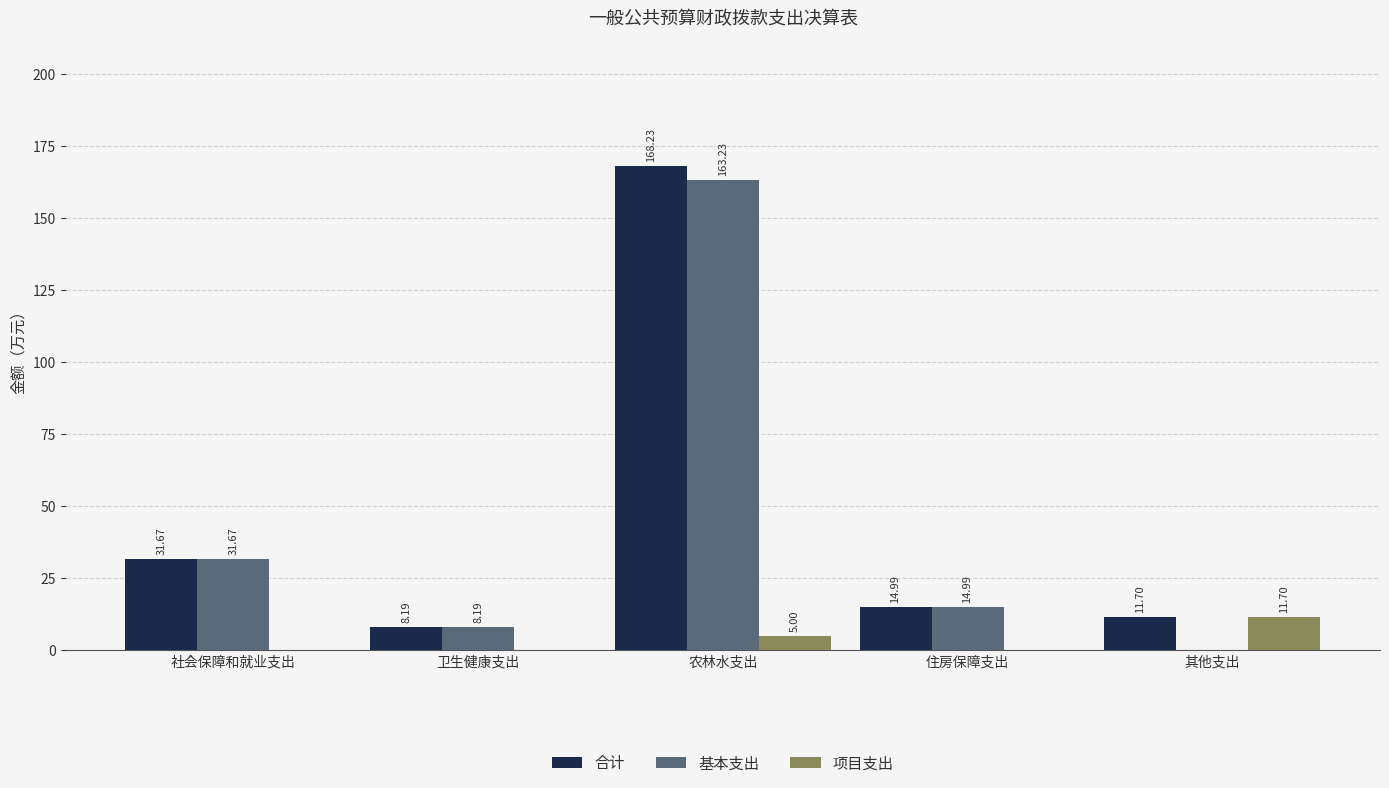

At which category does the chart reach its peak across all series?

农林水支出